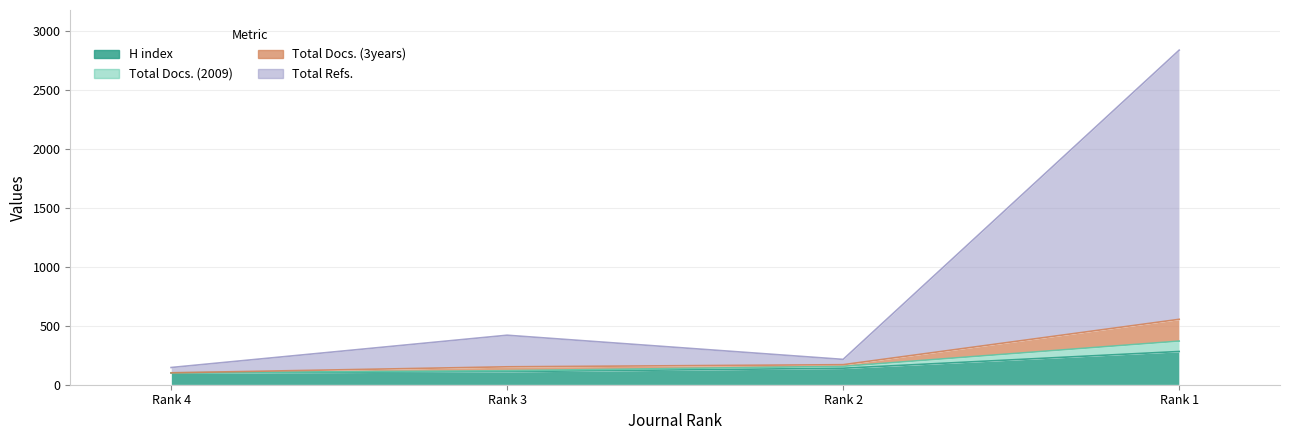

True or false: Total Refs. and Total Docs. (2009) intersect in this chart.

False